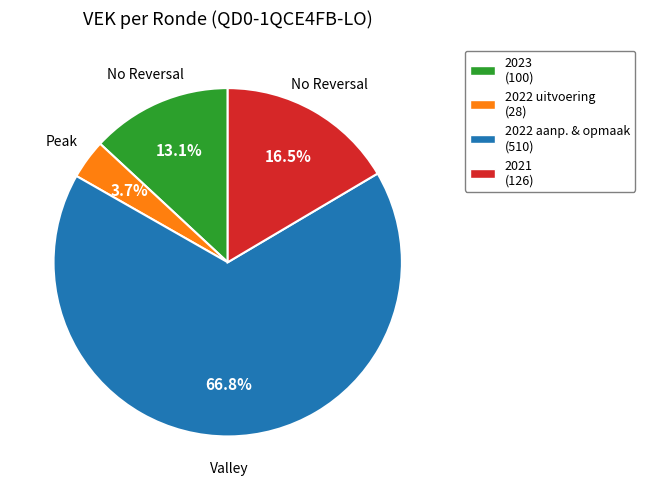

Is there any slice that represents more than half of the pie?

Yes